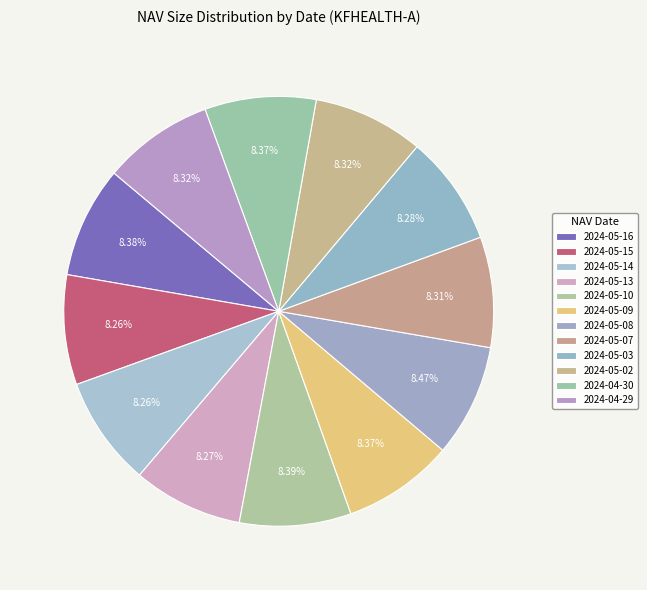

The 2024-05-15 slice represents 8% of the pie. True or false?

True